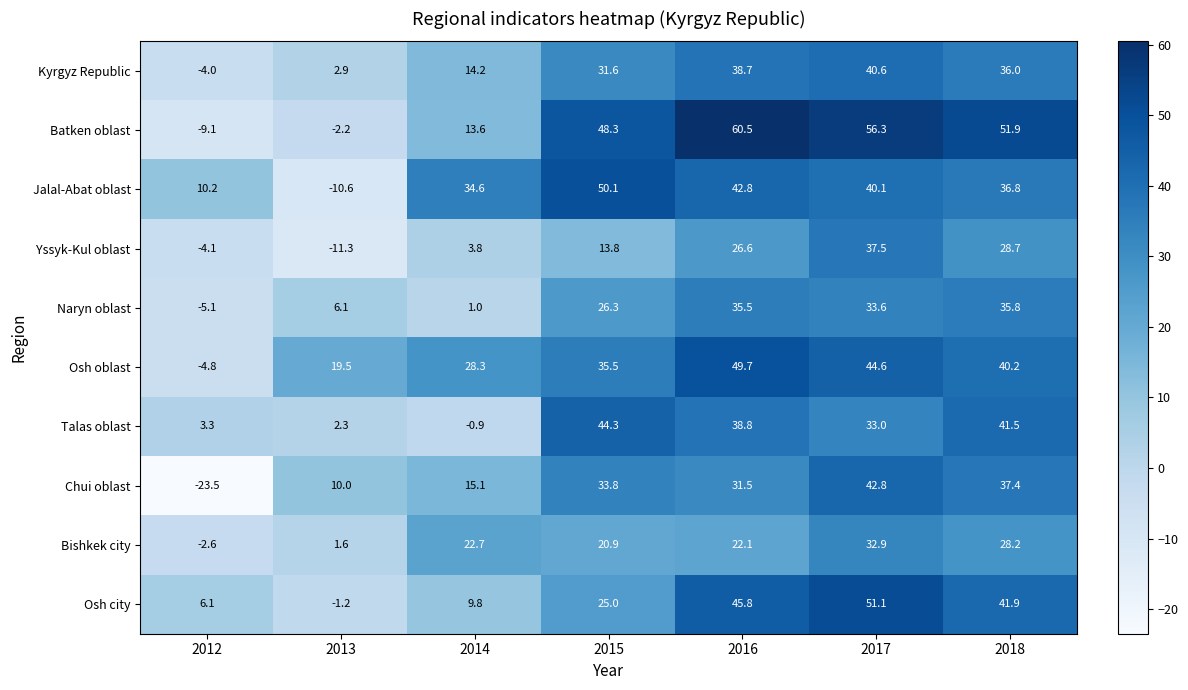

Which series changed the most between 2013 and 2014?

Jalal-Abat oblast